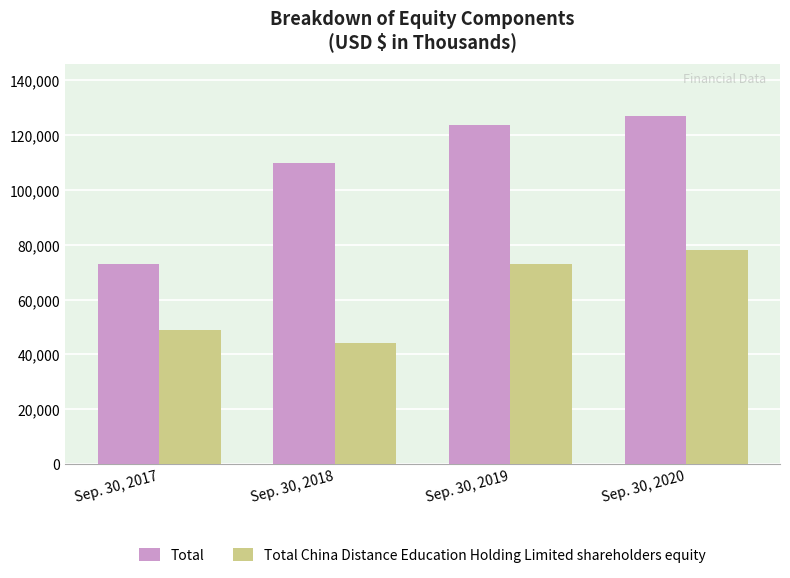

At which label is Total closest to 99878?

Sep. 30, 2018